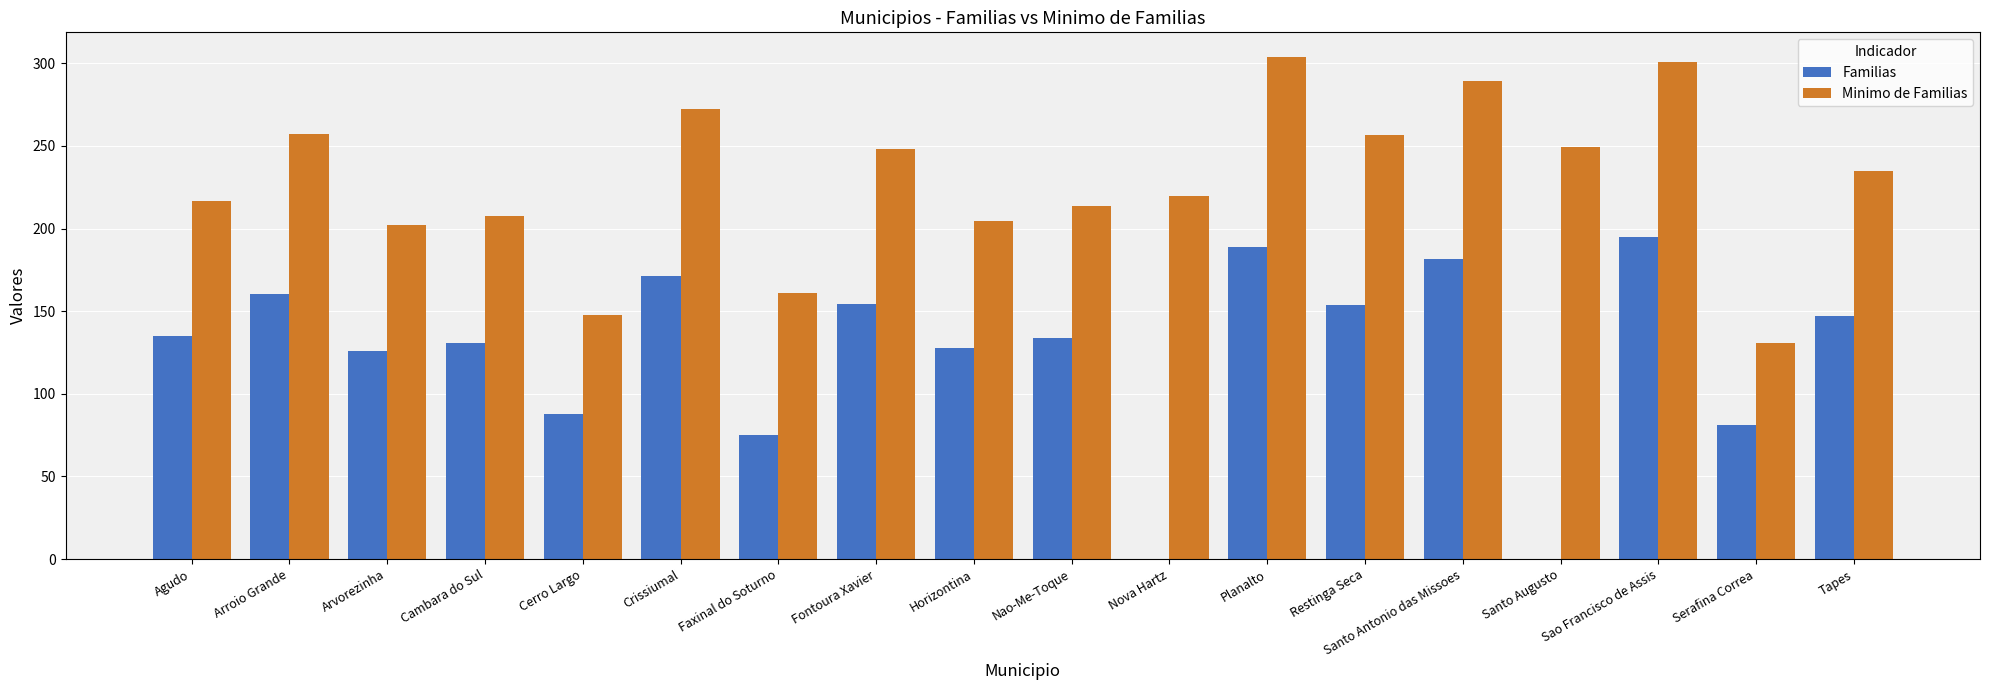

What is the sum of the Minimo de Familias values at Fontoura Xavier and Santo Augusto?

497.7